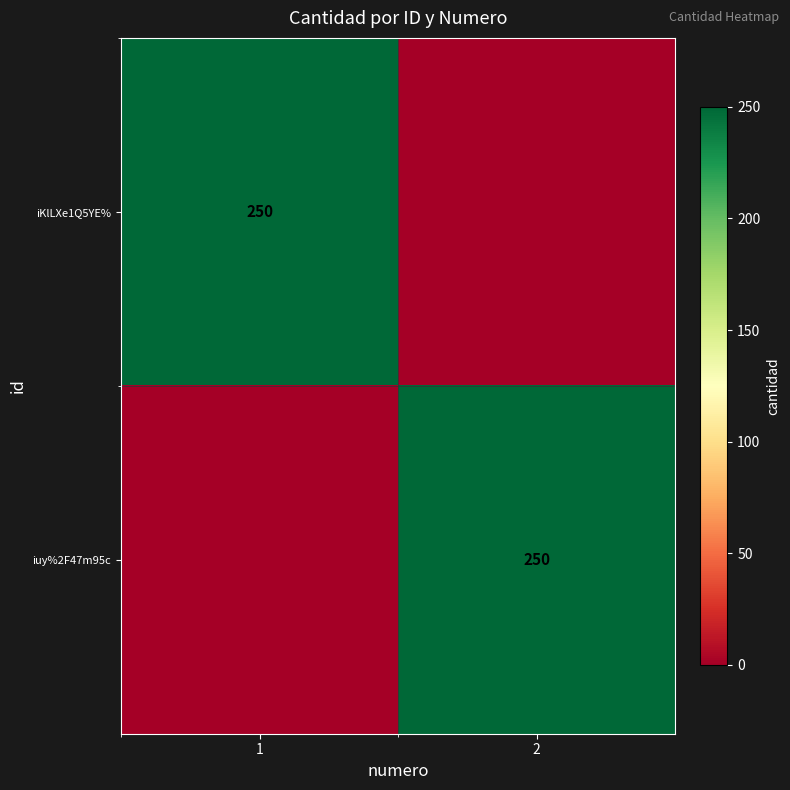

At how many categories does at least one series exceed 132?

2